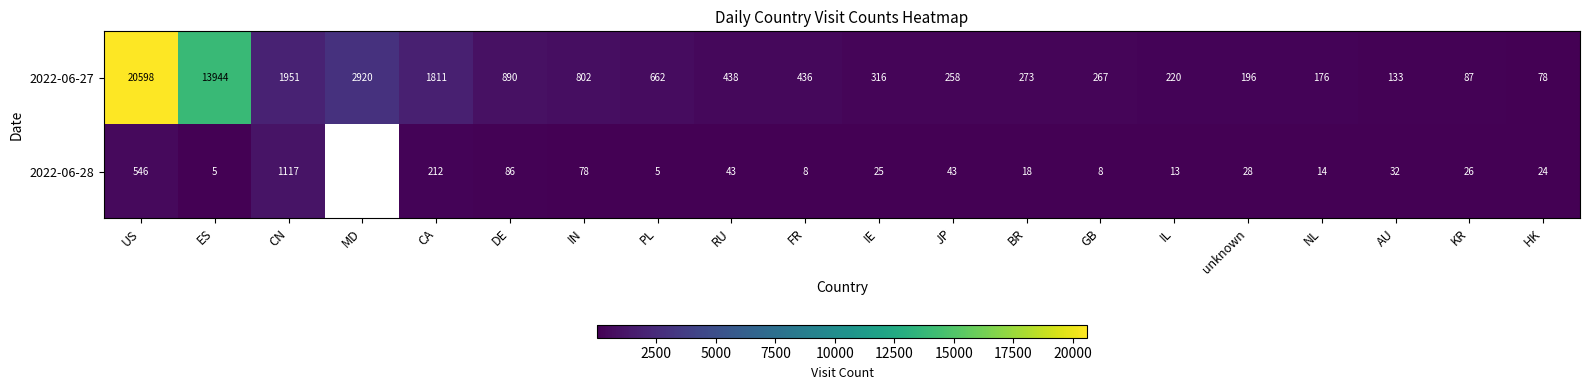

What is the highest value of the 2022-06-27 series?

20598